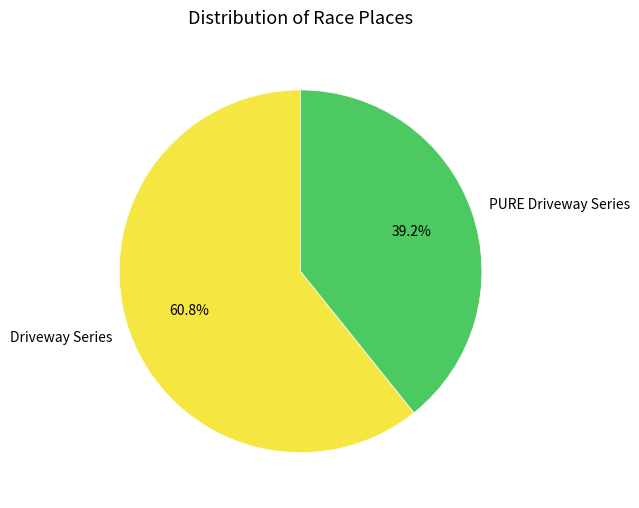

Does any single category account for the majority?

Yes